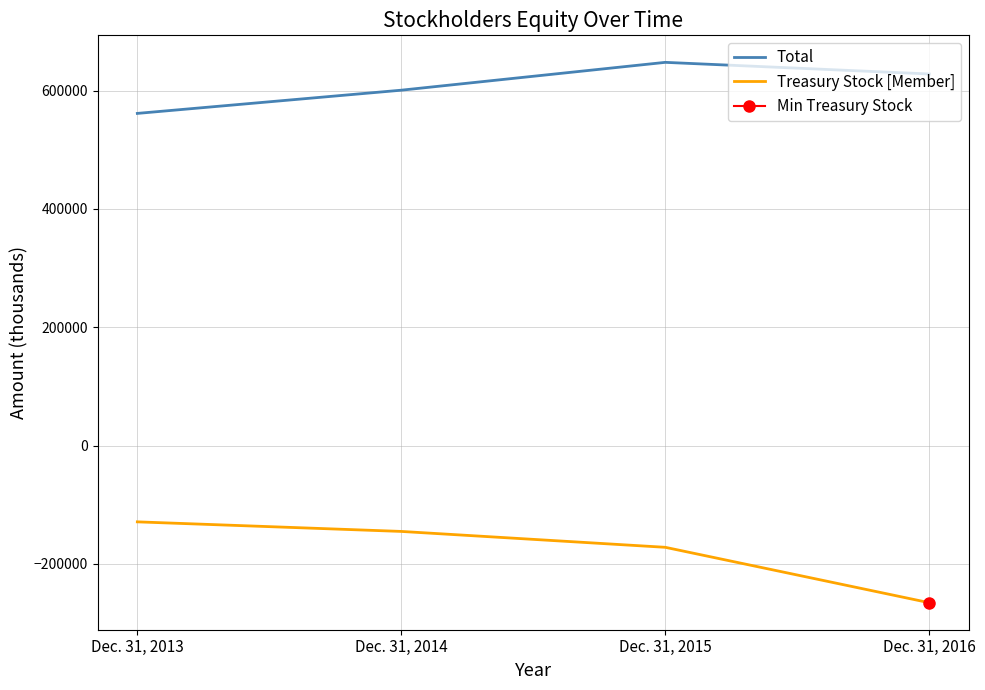

List the series in order of their overall mean, highest first.

Total, Treasury Stock [Member]